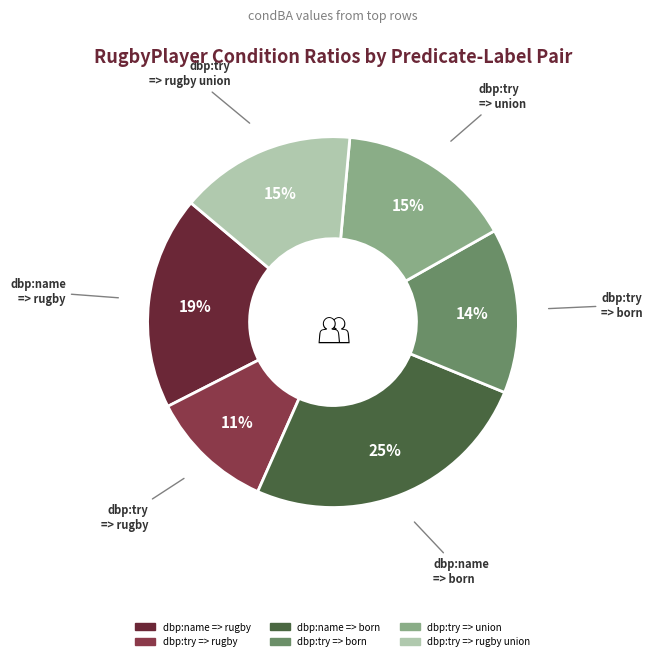

Is the sum of dbp:name => born and dbp:name => rugby greater than half?

No